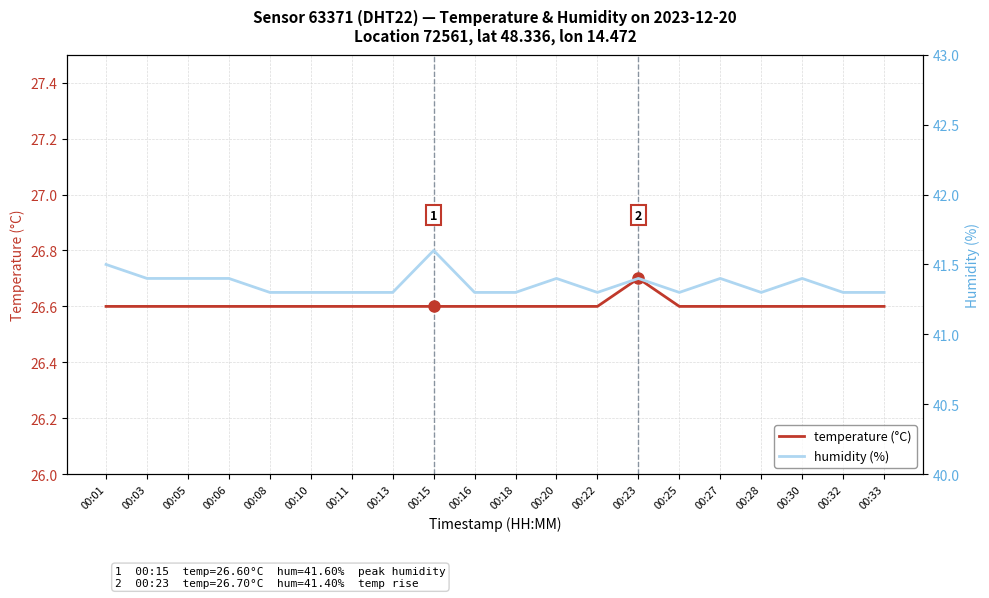

What is the sum of all humidity (%) values?

827.2